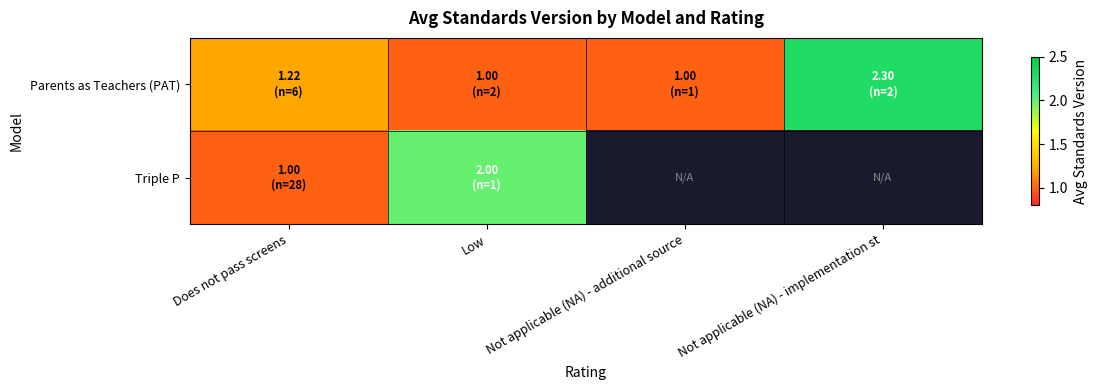

True or false: Parents as Teachers (PAT) has a value of 0.7 at Does not pass screens.

False